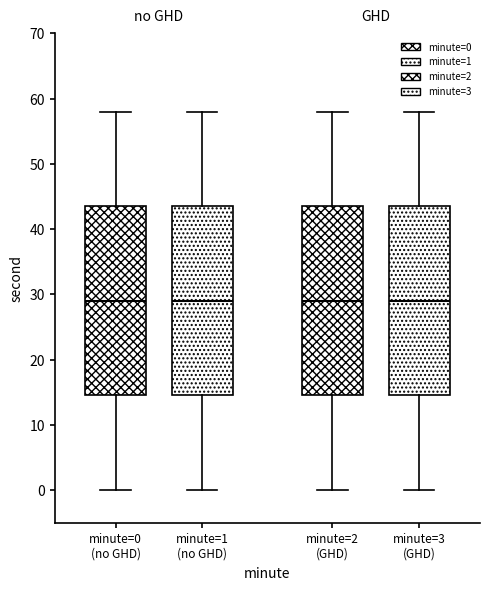

Reading left to right, read every box against the y-axis: the position of its median line, the range the box covers, and the ends of its whiskers. The values are not printed on the chart, so give them approximately, as read against the axis.

minute=0 (no GHD): median 29, box 15 to 44, whiskers 0 to 58
minute=1 (no GHD): median 29, box 15 to 44, whiskers 0 to 58
minute=2 (GHD): median 29, box 15 to 44, whiskers 0 to 58
minute=3 (GHD): median 29, box 15 to 44, whiskers 0 to 58